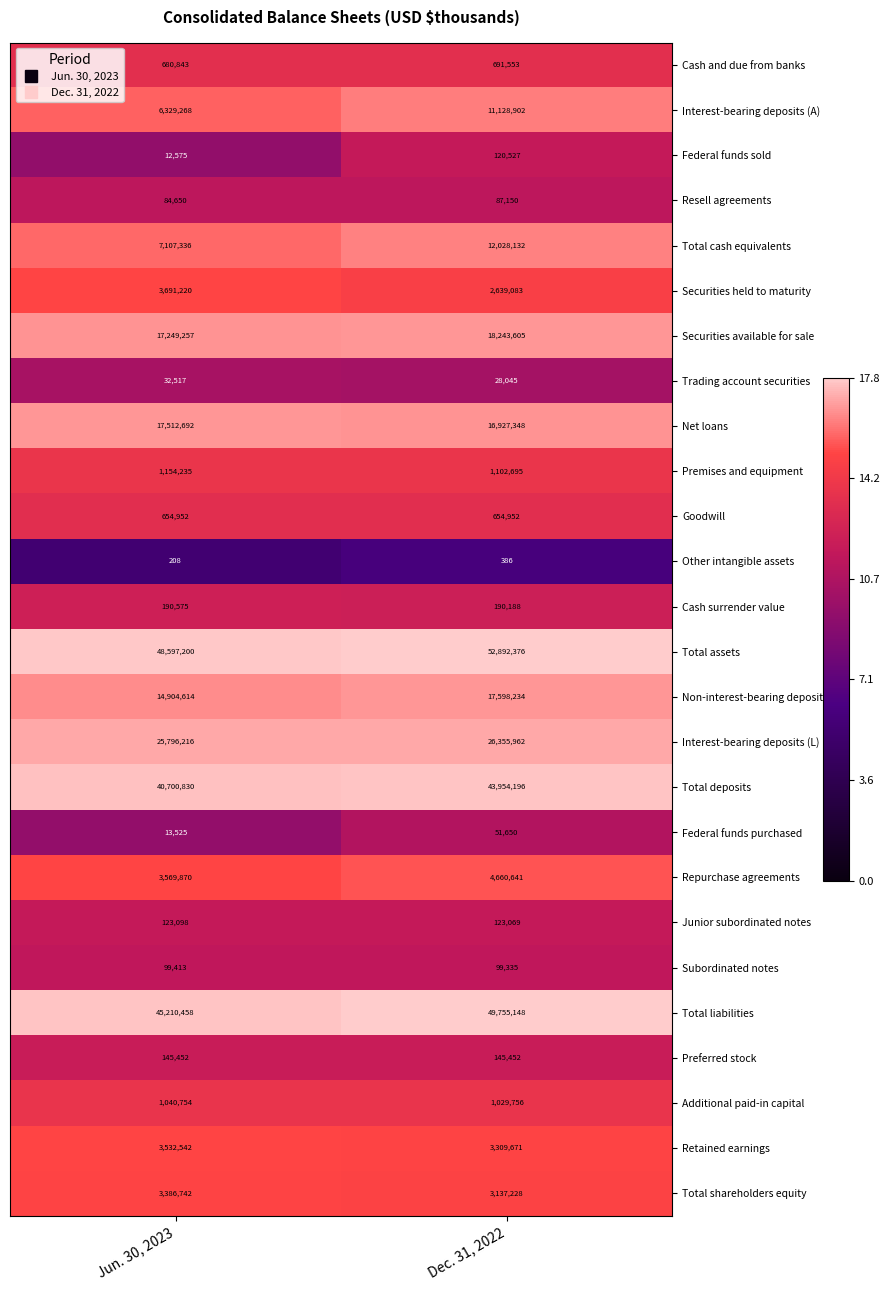

Read the Trading account securities value at Dec. 31, 2022.

28045